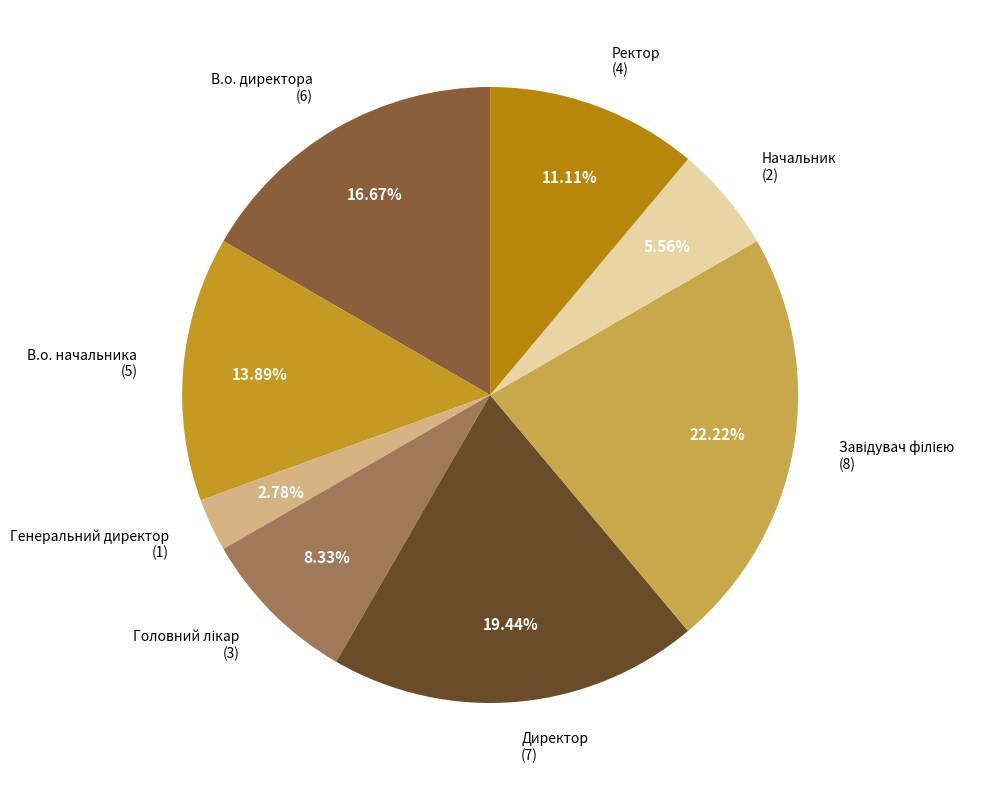

The Ректор slice represents 1% of the pie. True or false?

False